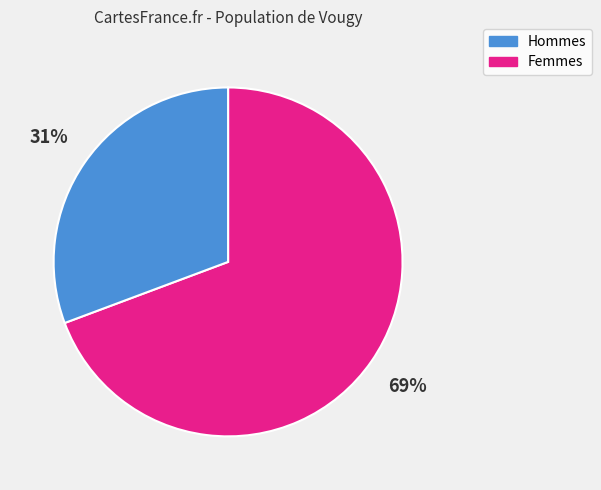

Is there any slice that represents more than half of the pie?

Yes